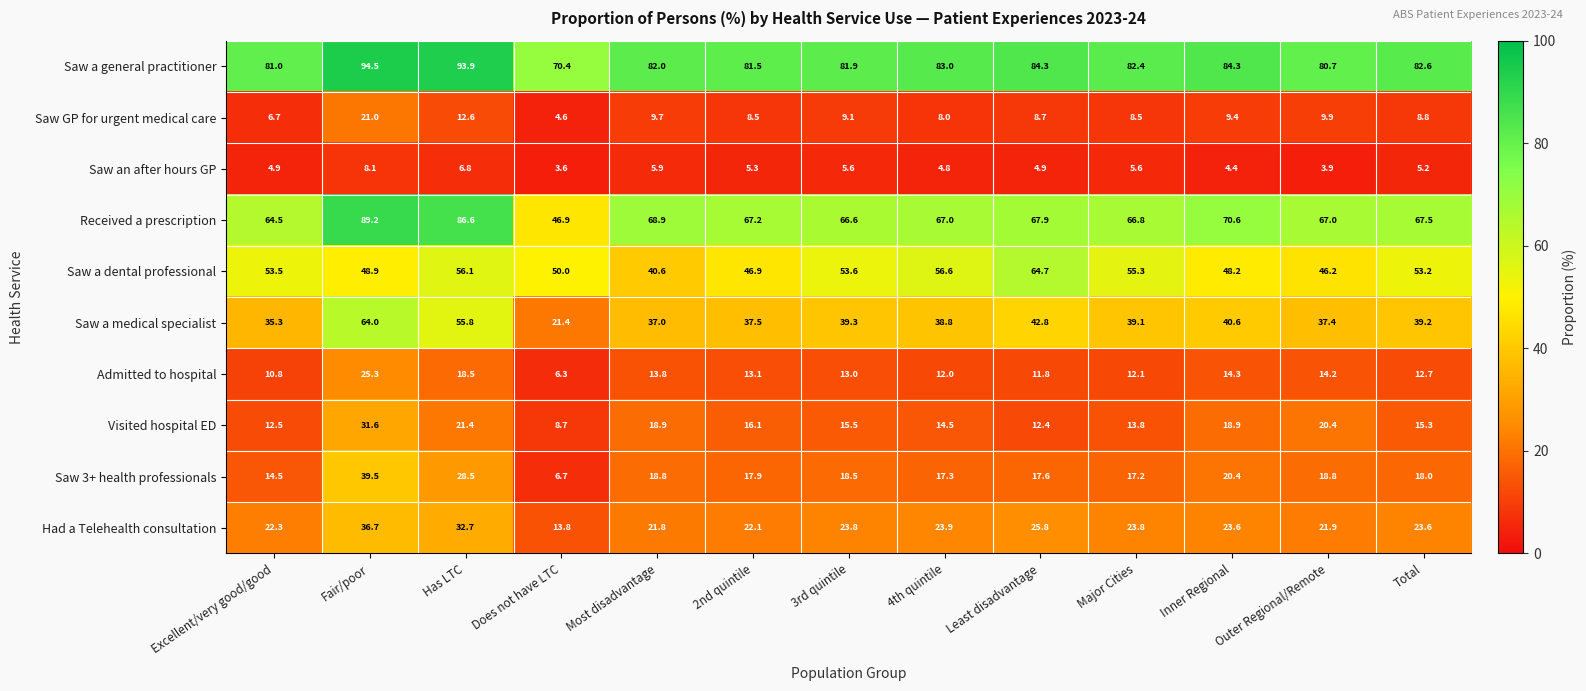

What is the spread (max minus min) of values at Major Cities?

76.8